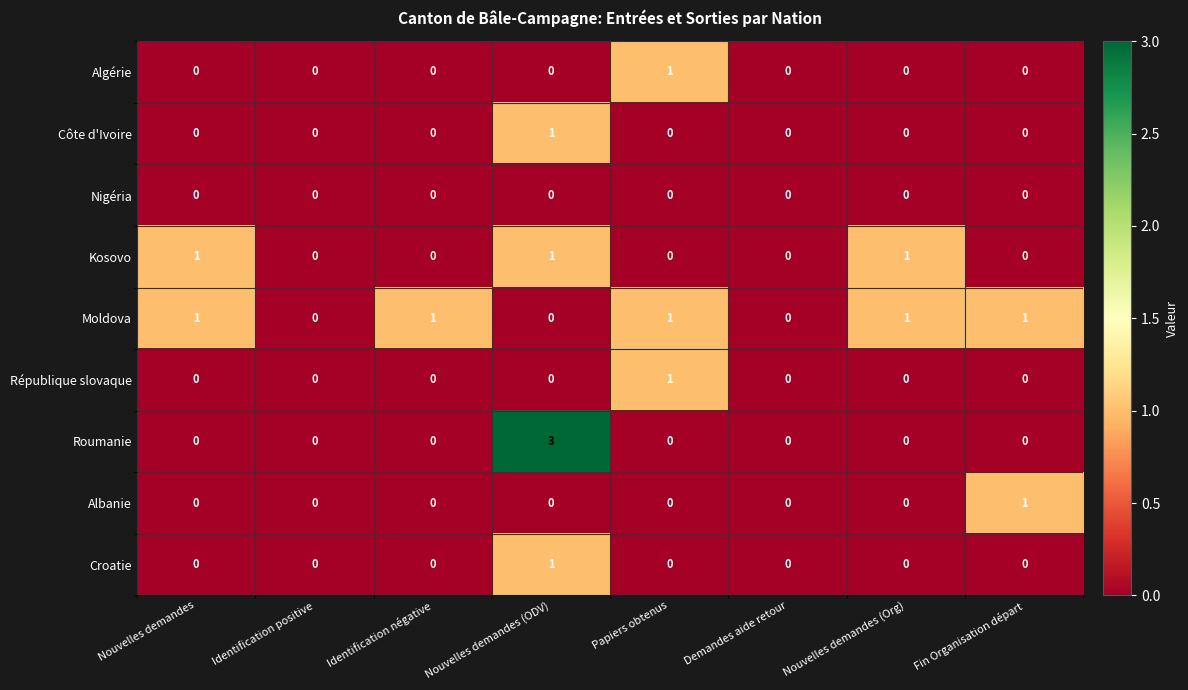

How many Moldova values are between 0 and 1?

8